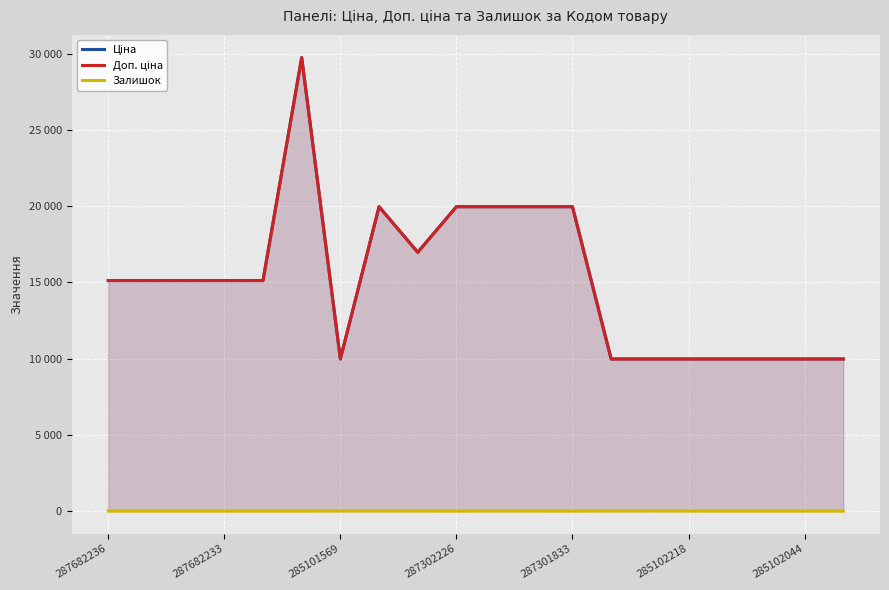

What position from the left is 19?

20